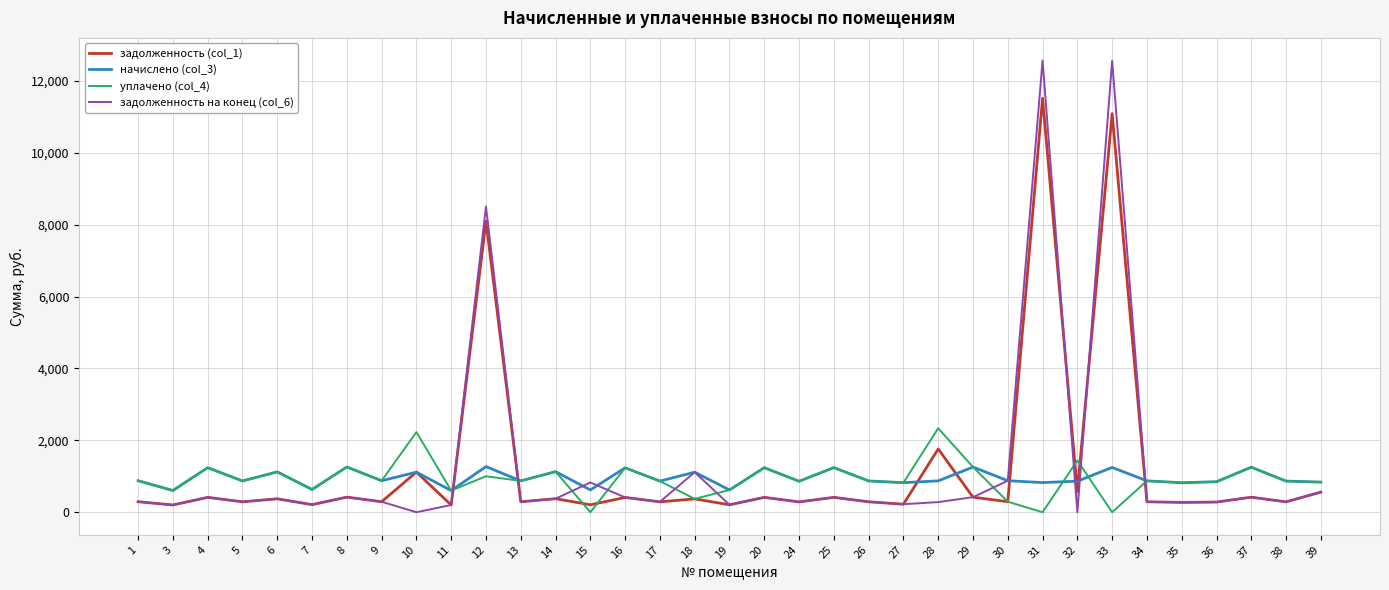

What are all the series names shown in the legend?

задолженность (col_1), начислено (col_3), уплачено (col_4), задолженность на конец (col_6)